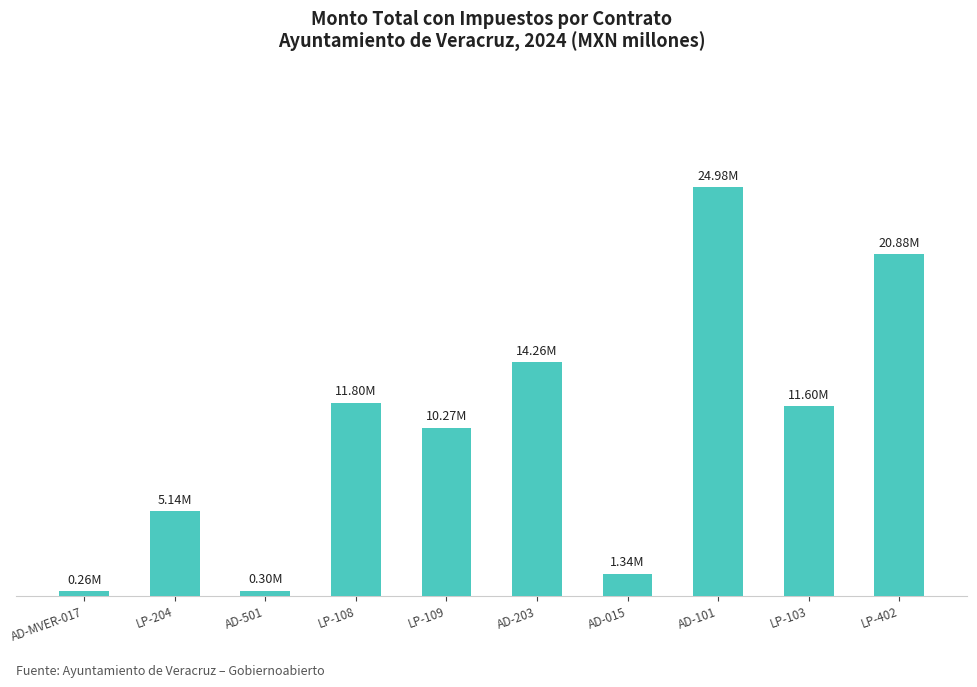

Which category has the highest value across all series?

AD-101